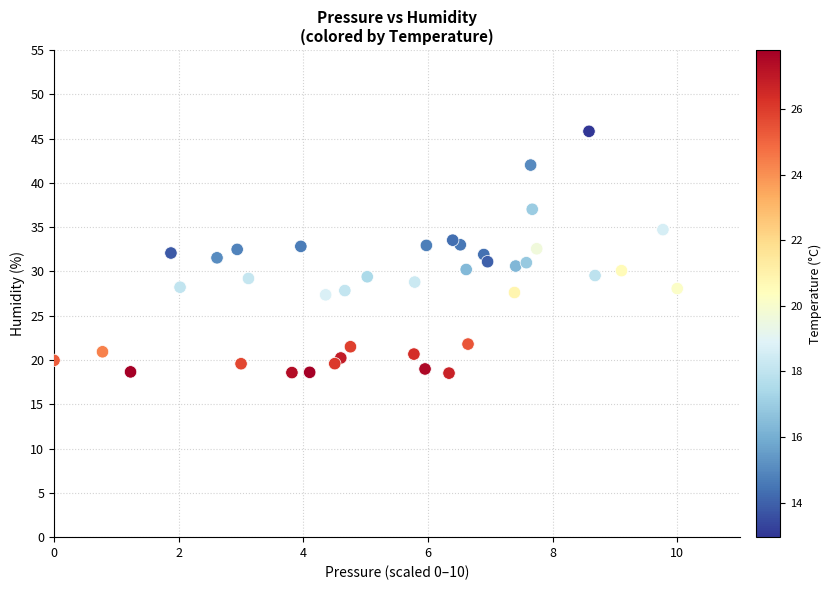

What is the range of Y values (max minus min)?

27.3